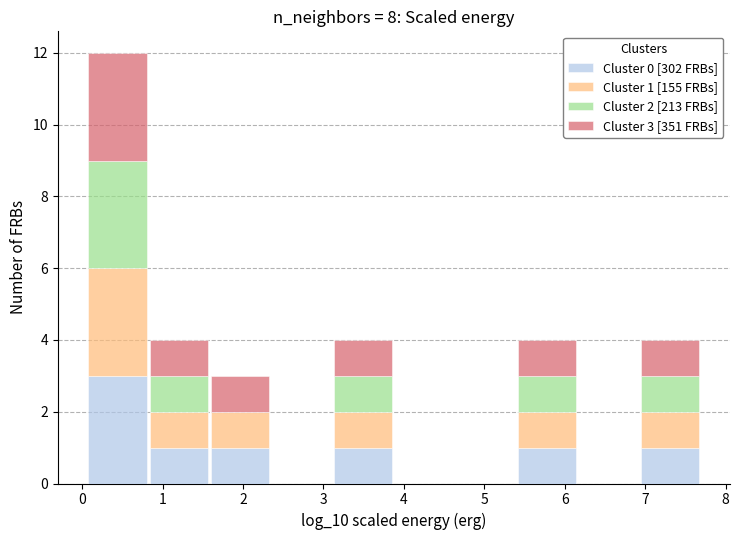

Which range on the x-axis has the tallest stacked bar (by total height)?

0.1 to 0.8